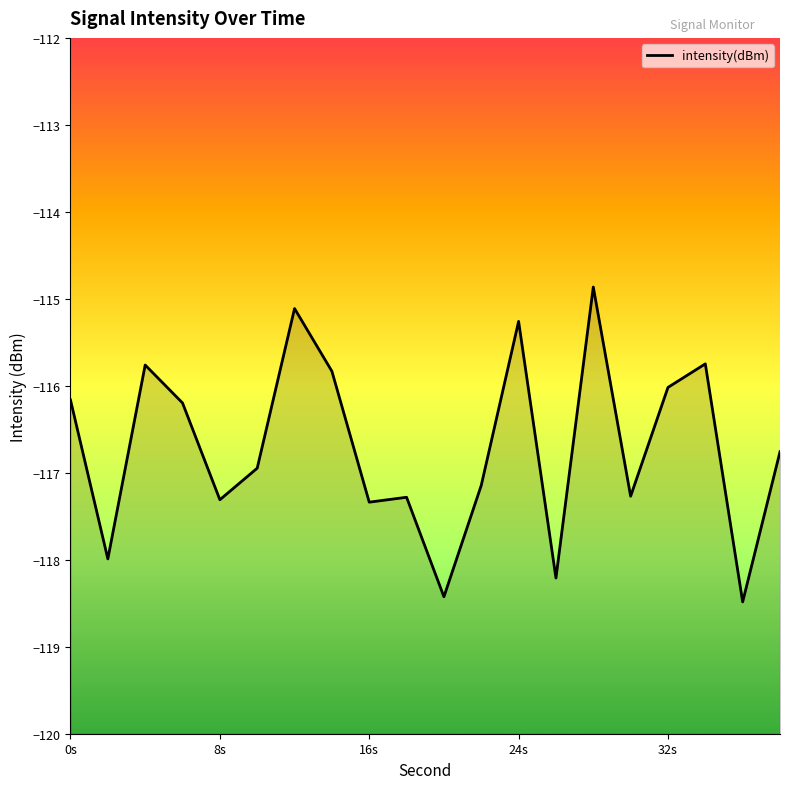

What is the difference between the maximum and minimum values?

3.6